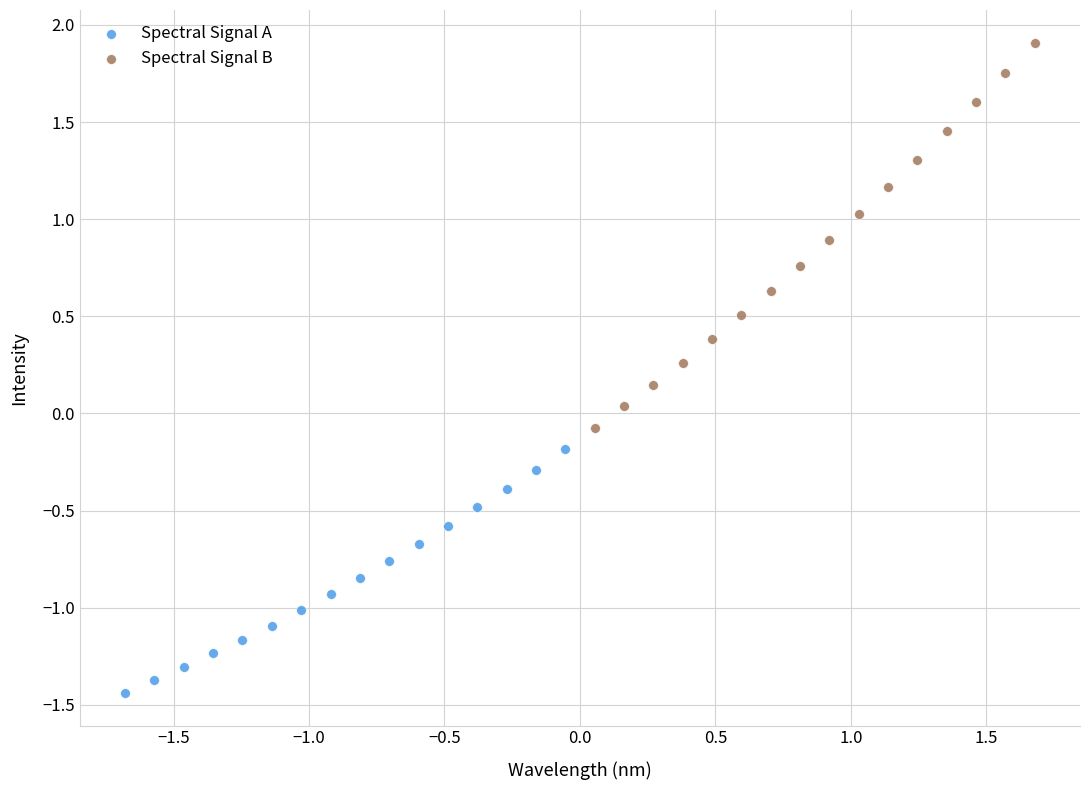

Which series contains the lowest Y value?

Spectral Signal A